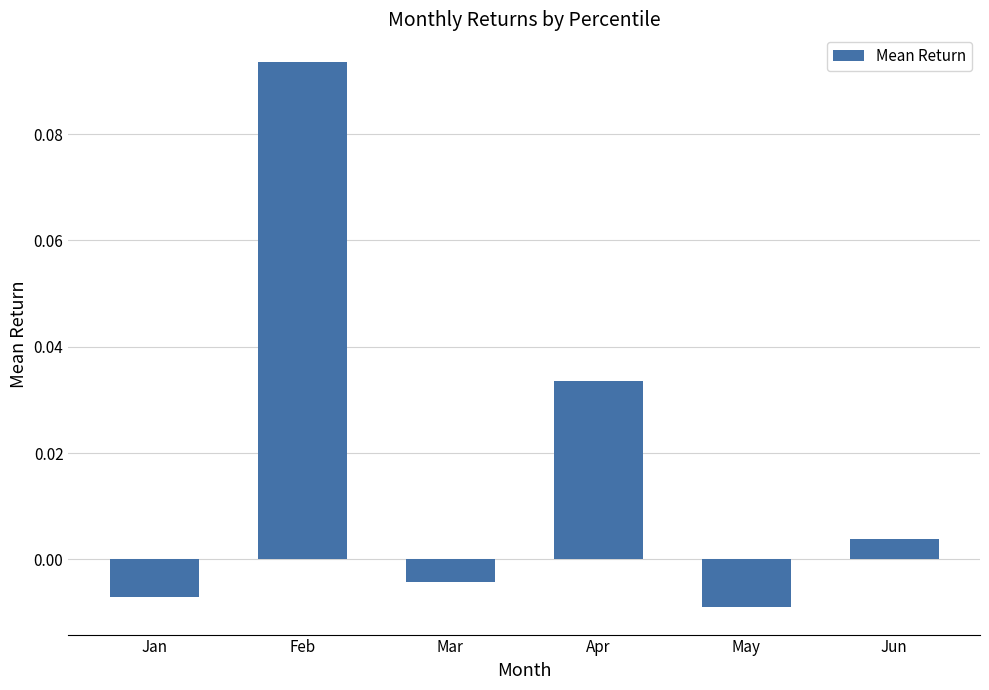

Which category has the highest value across all series?

Feb